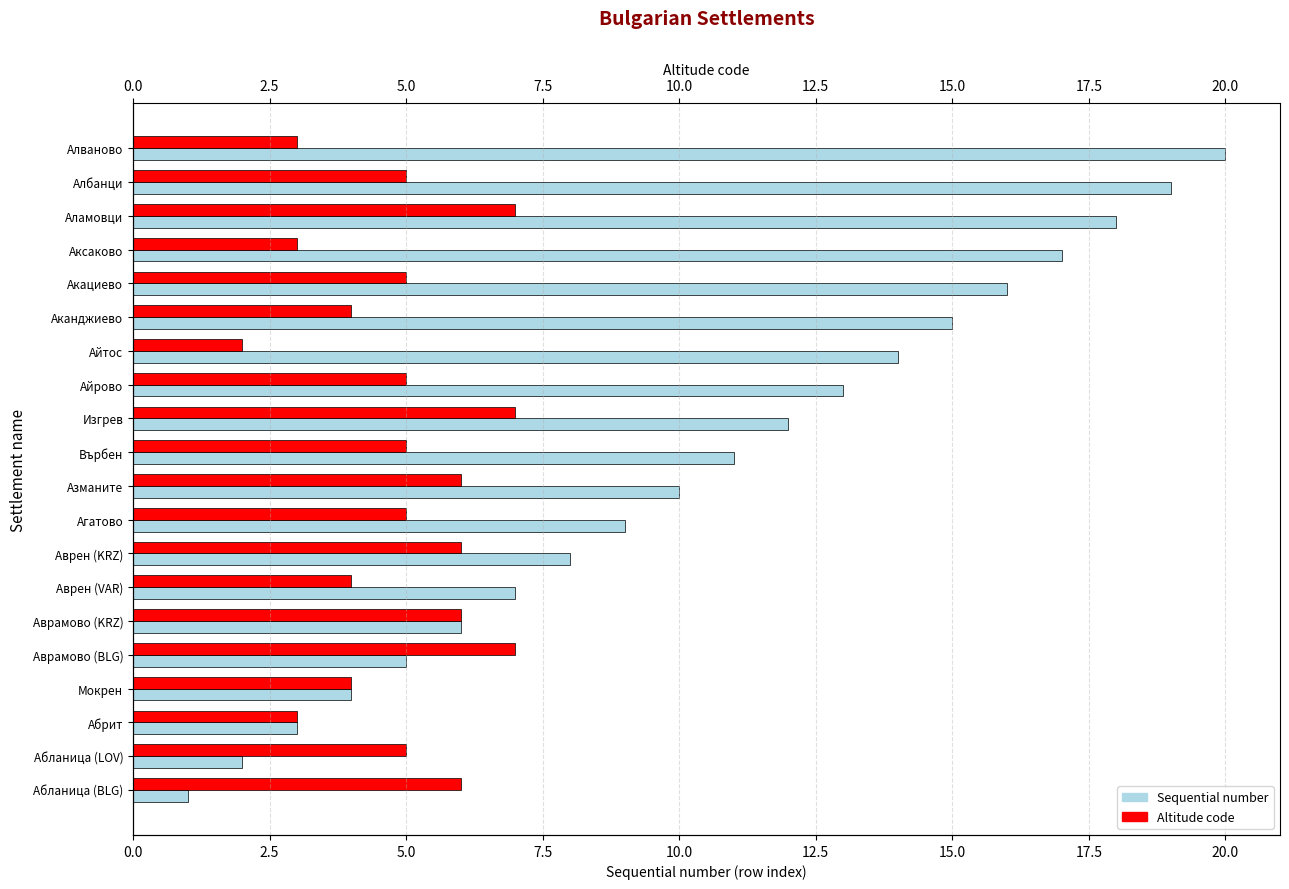

What is the maximum value shown in the chart?

20